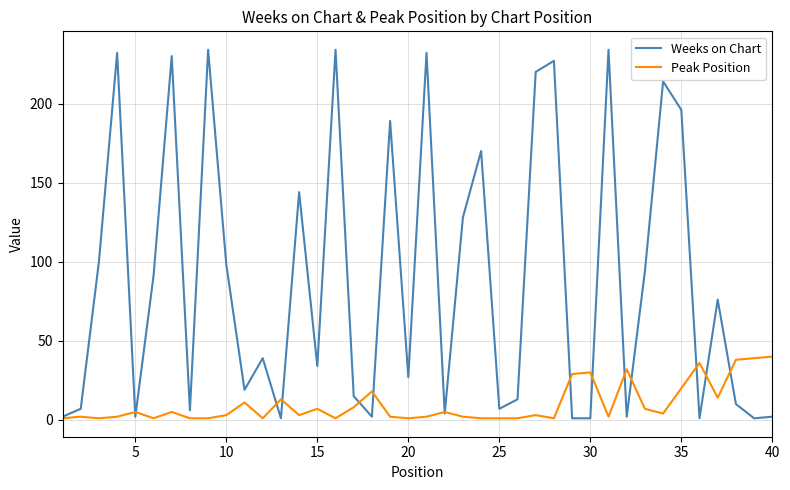

Rank the series by their maximum value, from highest to lowest.

Weeks on Chart, Peak Position